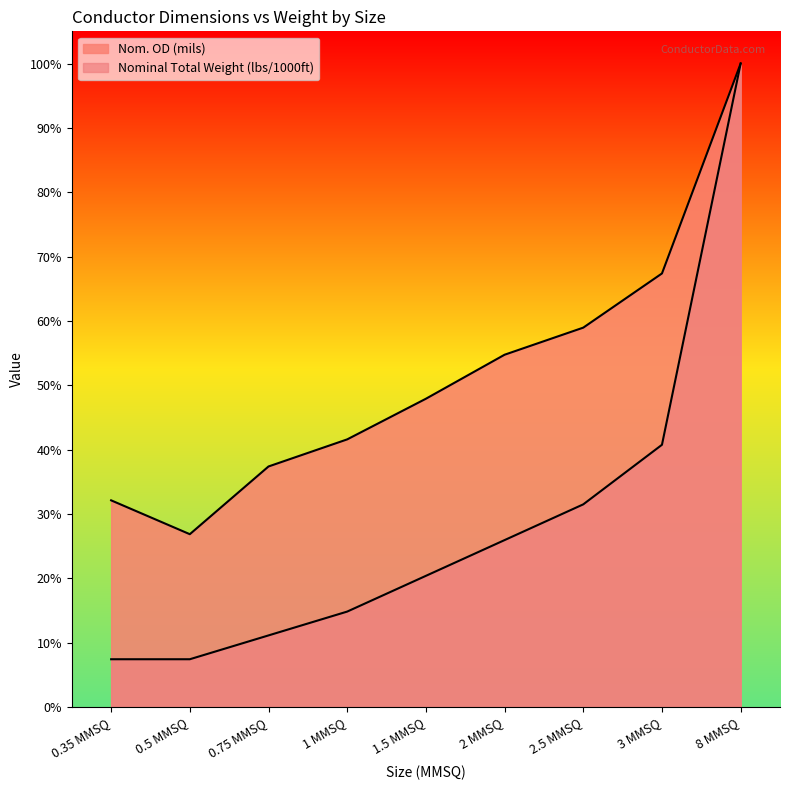

What is the difference between the second highest and minimum values in the Nom. OD (mils) series?

77.0